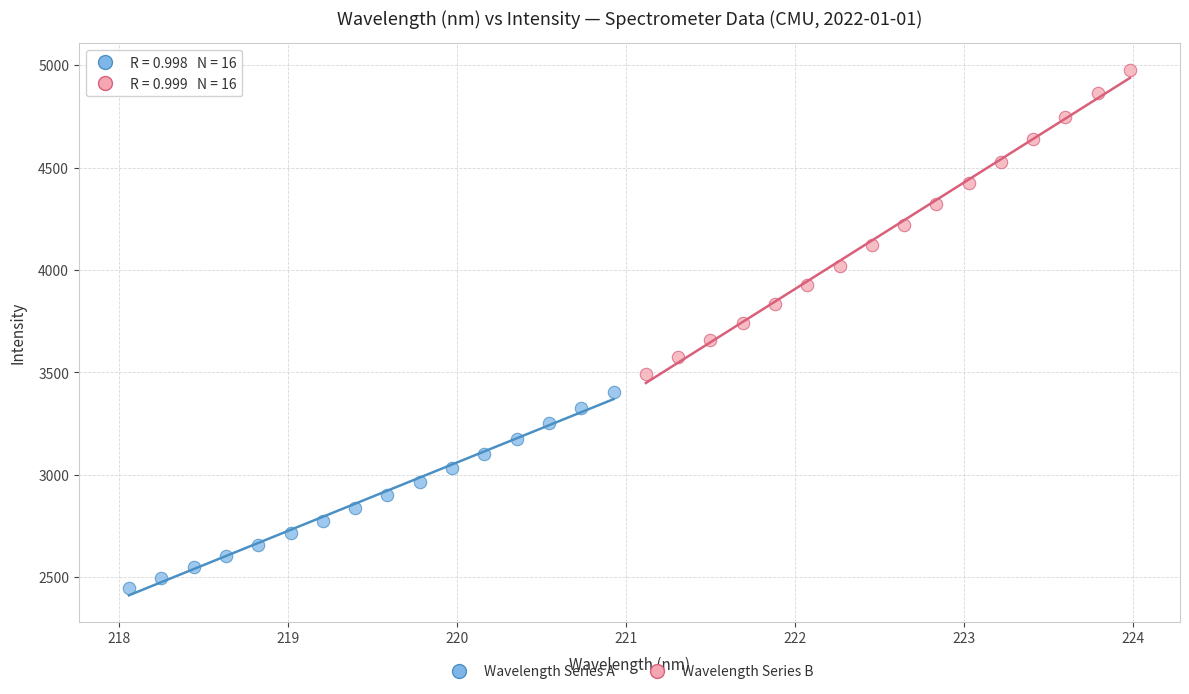

Which series reaches the minimum Y coordinate?

Wavelength Series A